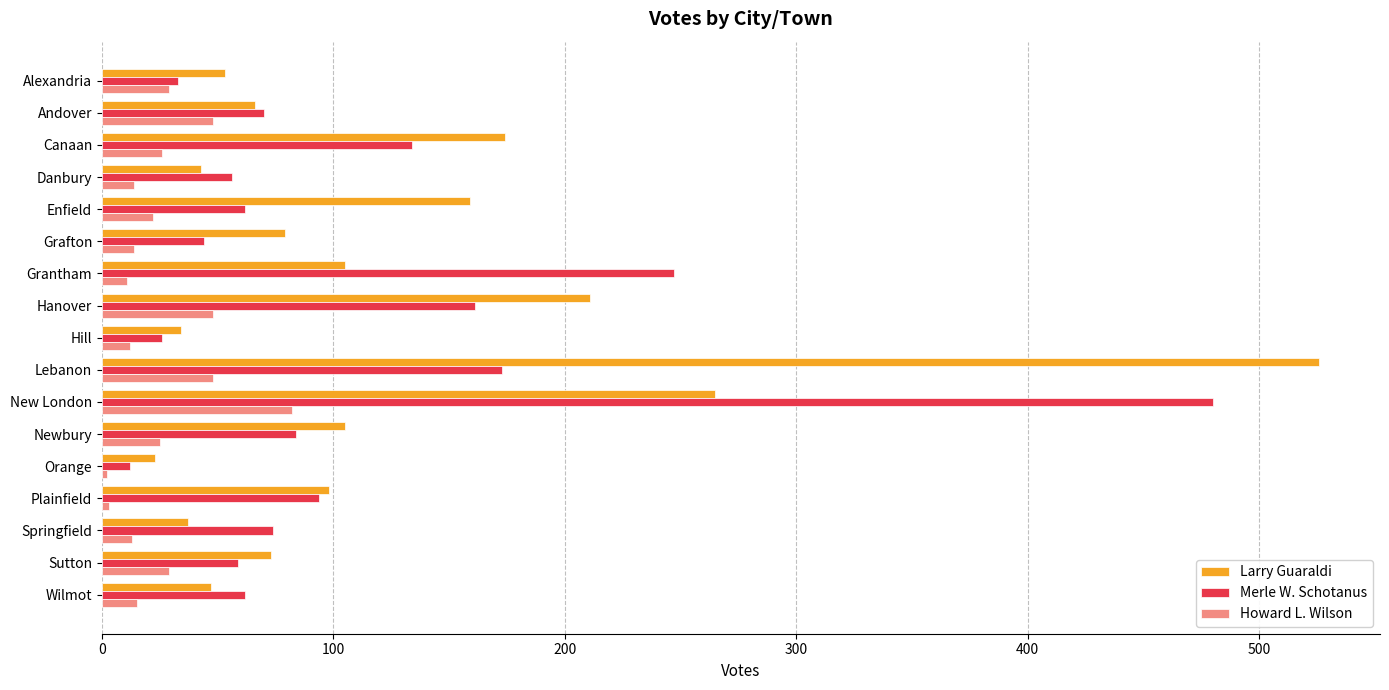

Where is Larry Guaraldi nearest to the value 274?

New London